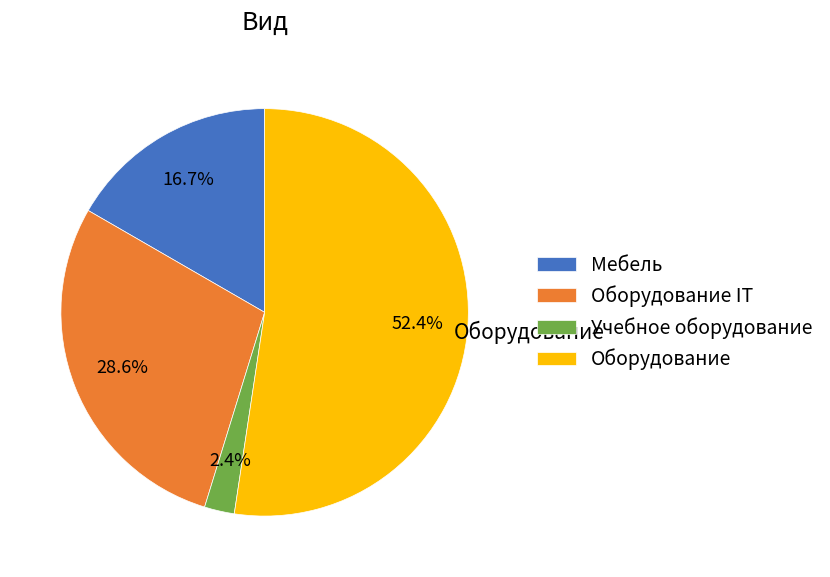

How many segments does this pie chart have?

4